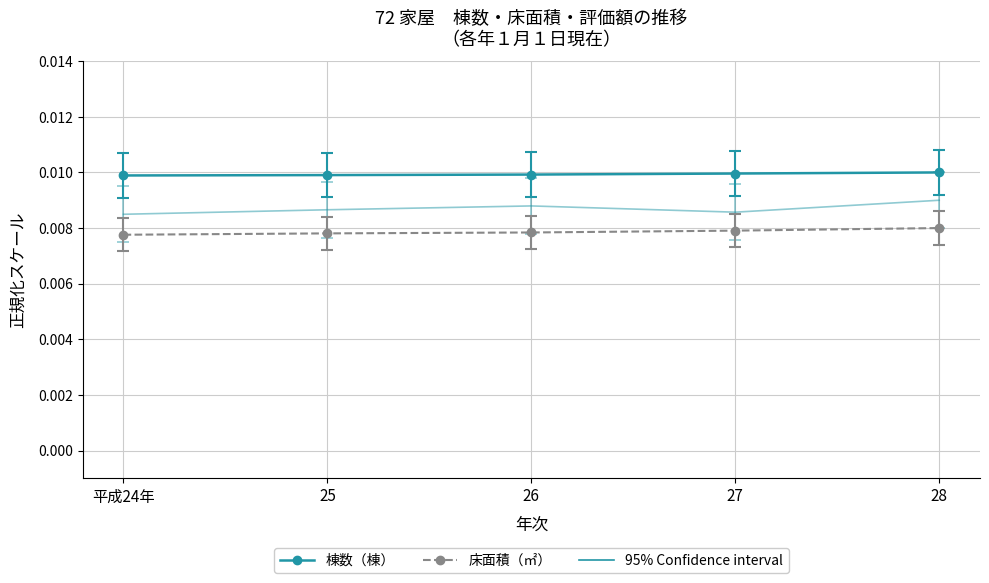

True or false: 棟数（棟） and 95% Confidence interval cross at least once.

False